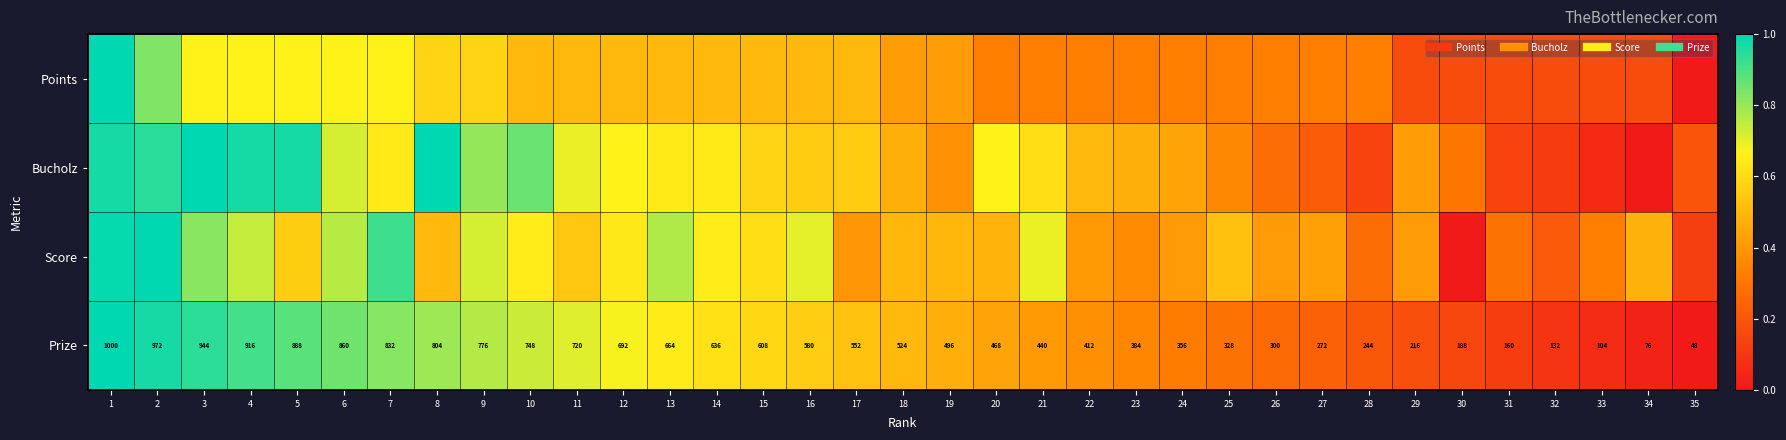

Which series has the widest spread of values?

Points